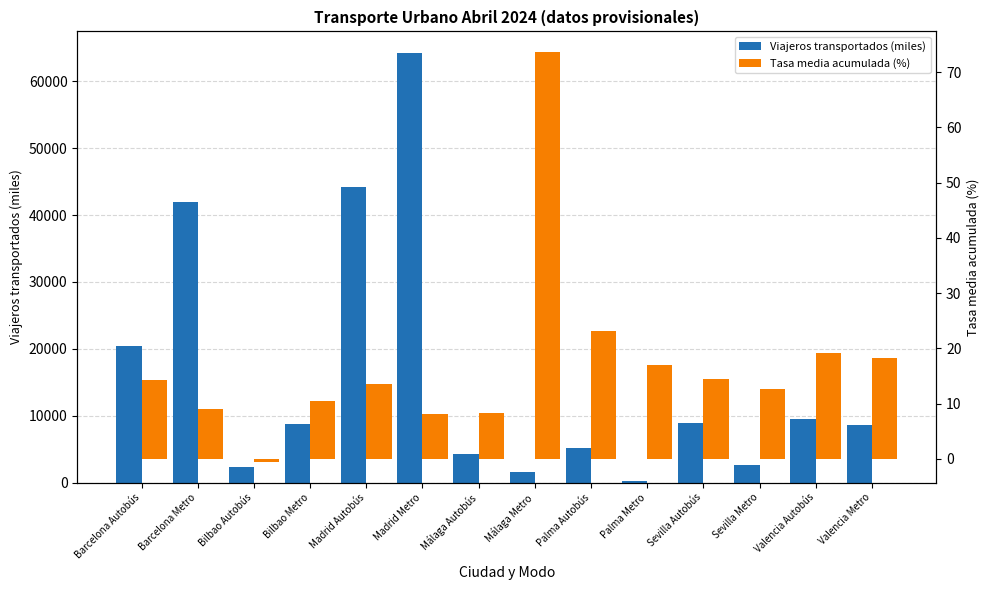

Rank the series by their maximum value, from lowest to highest.

Tasa media acumulada (%), Viajeros transportados (miles)